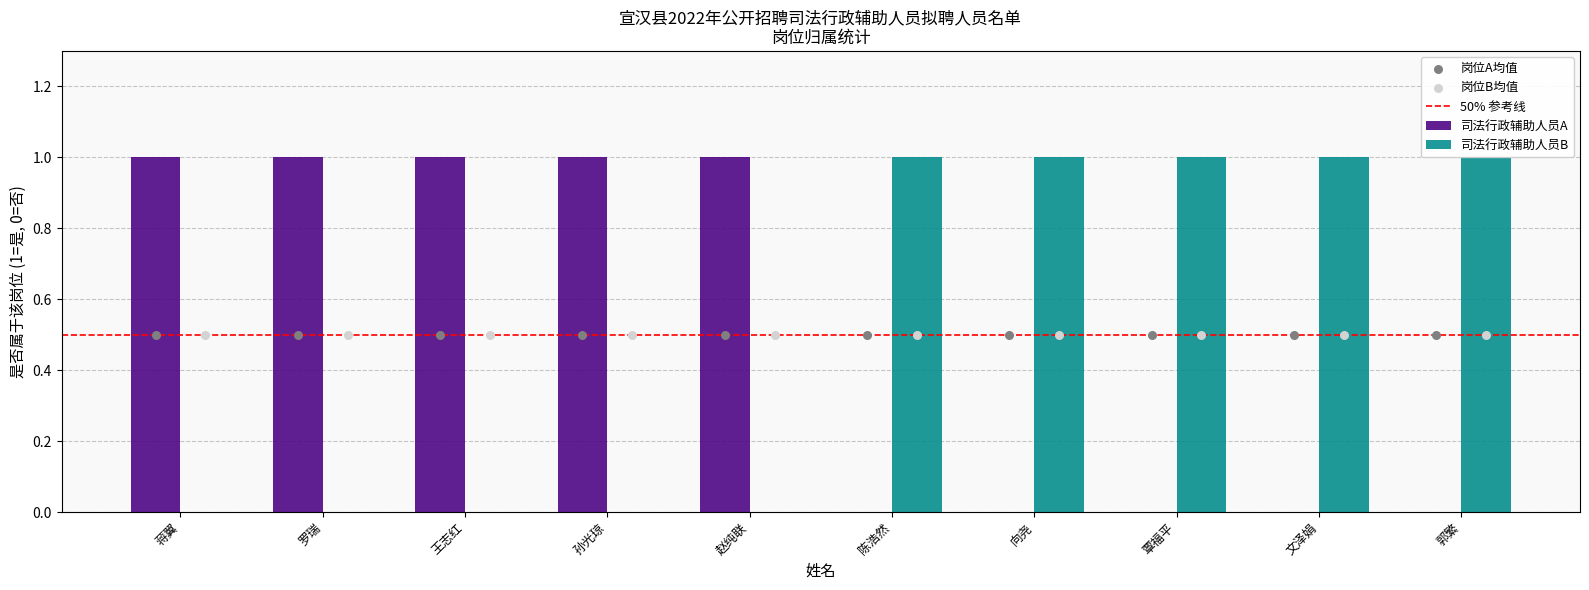

At which category is the sum across all series the highest?

蒋翼